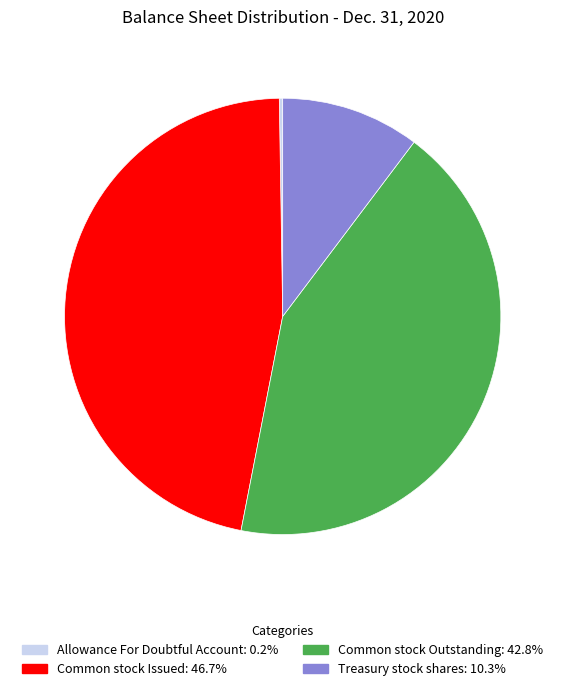

Is there any slice that represents more than half of the pie?

No